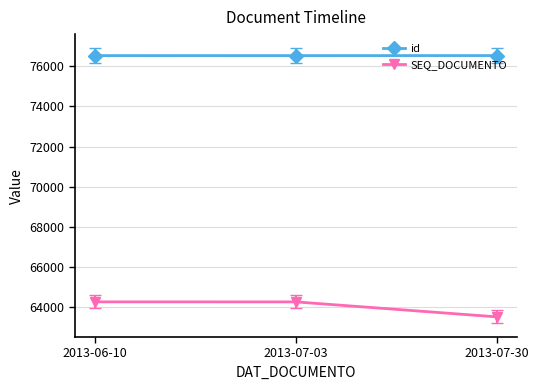

Rank the series at 2013-07-30 from lowest to highest value.

SEQ_DOCUMENTO, id